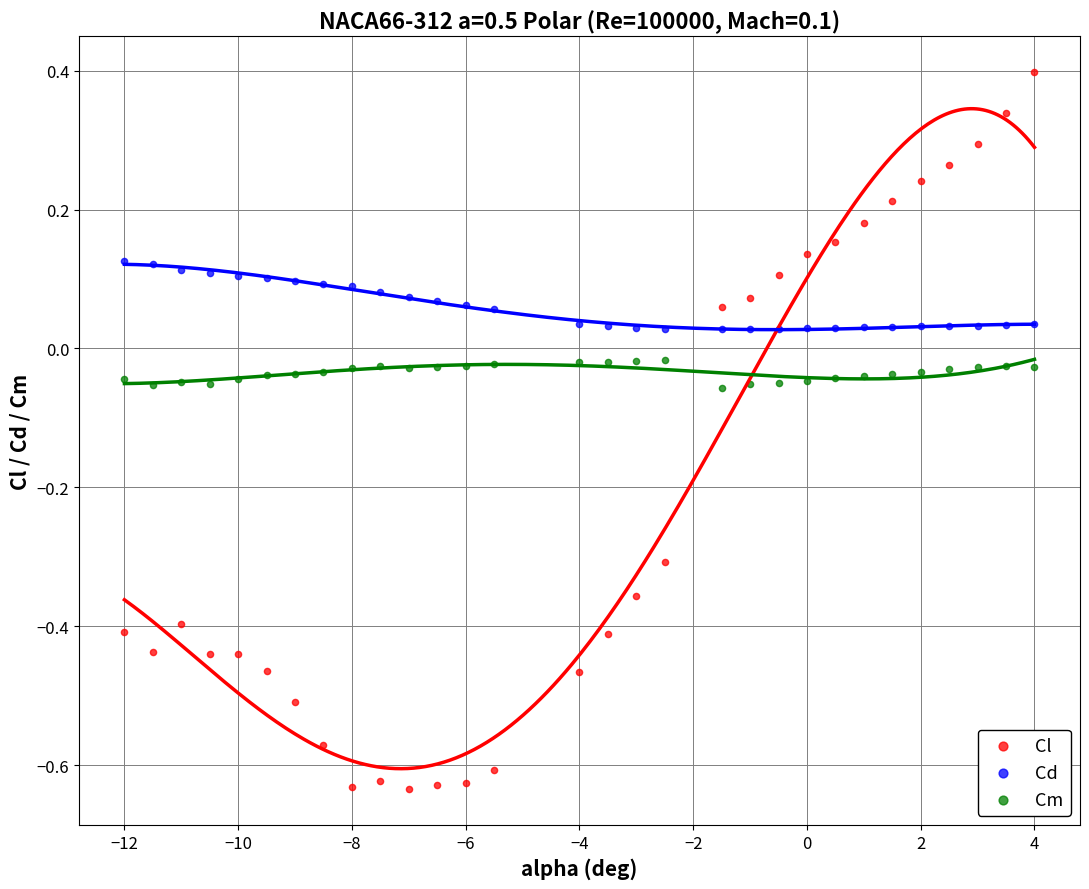

Which series contains the highest Y value?

Cl